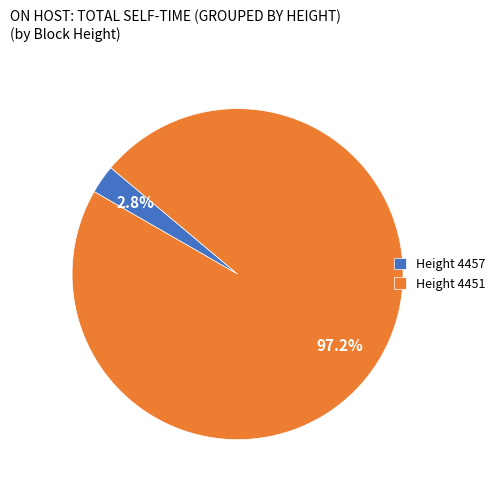

What is the smallest slice in the pie chart?

Height 4457